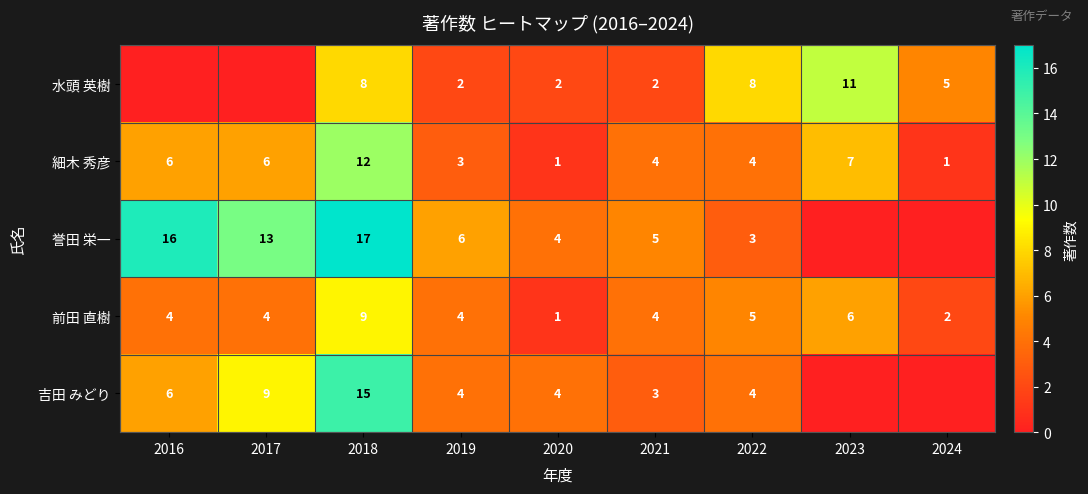

At which category is the sum across all series the highest?

2018